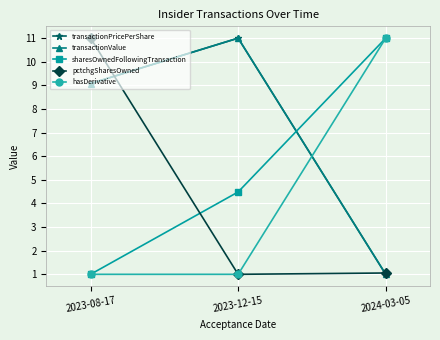

Does the chart have visible grid lines?

Yes